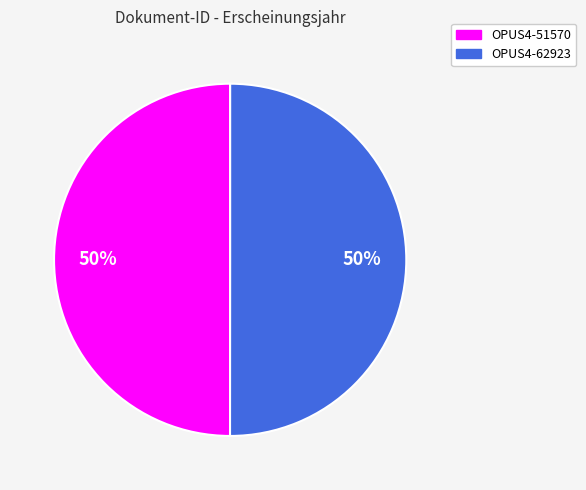

How many slices are in this pie chart?

2